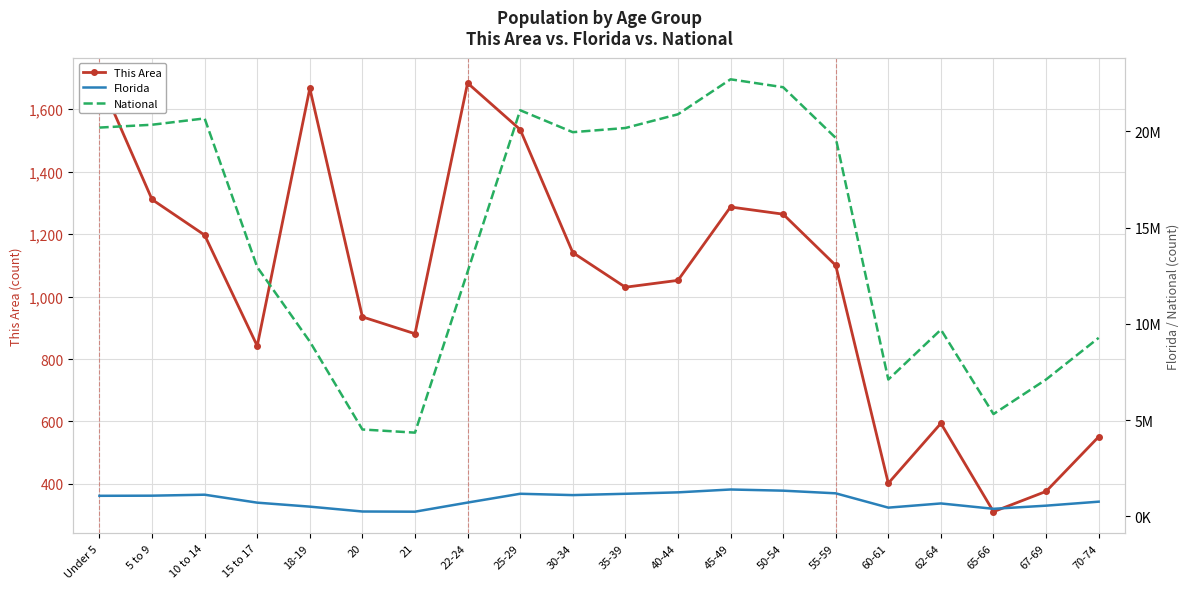

Where is the first local minimum for Florida?

21